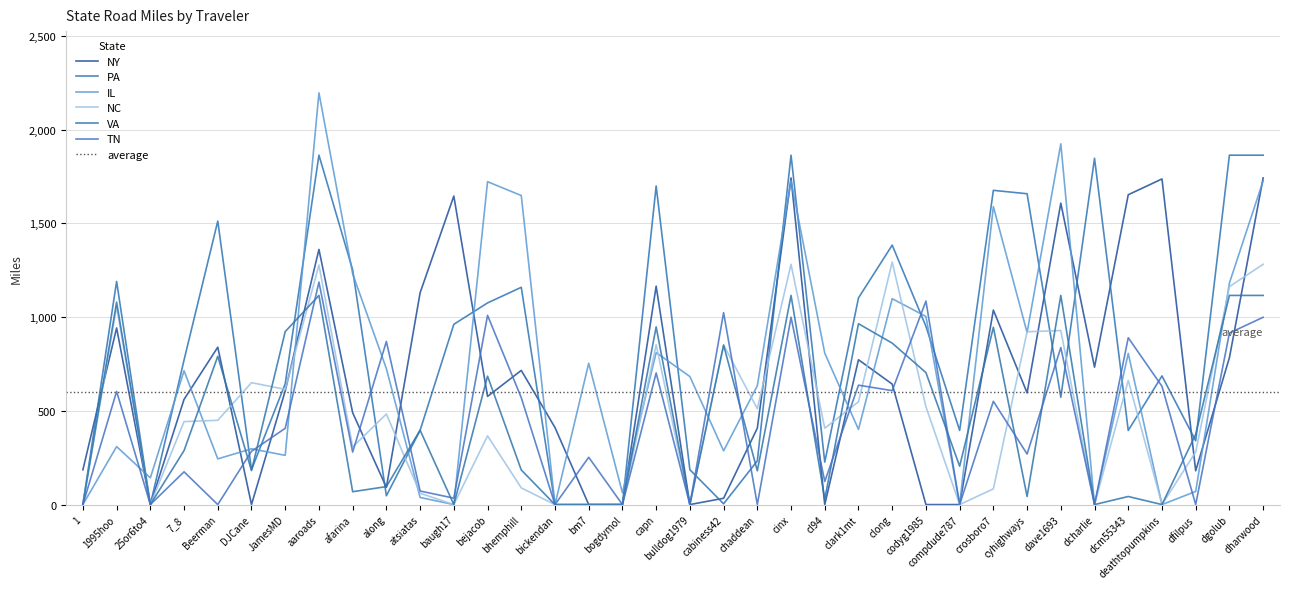

Which series has the largest total across all categories?

PA